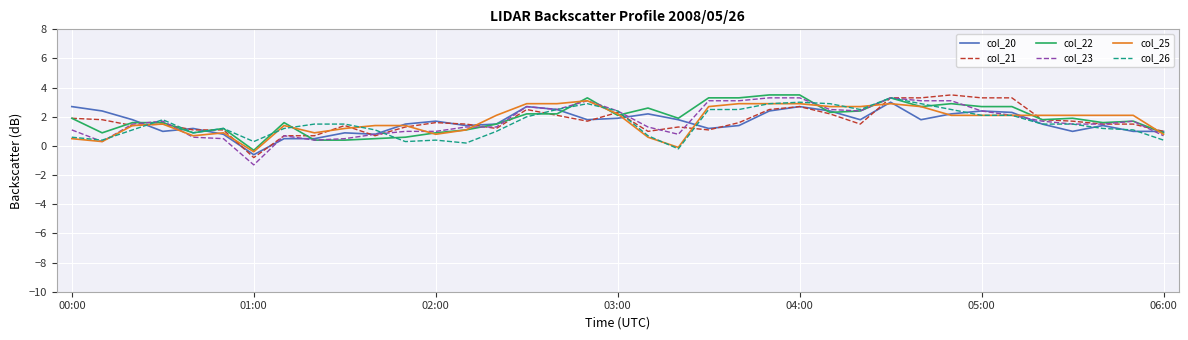

How many values in col_26 are below zero?

1